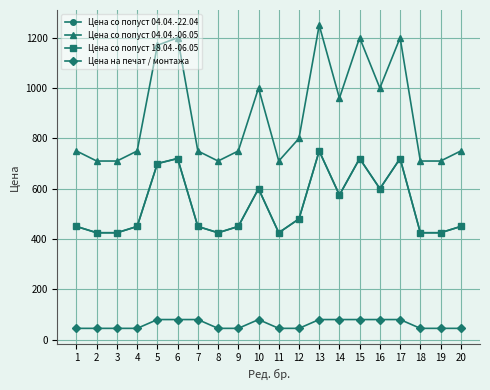

Where is the first local minimum for Цена со попуст 04.04.-22.04?

8